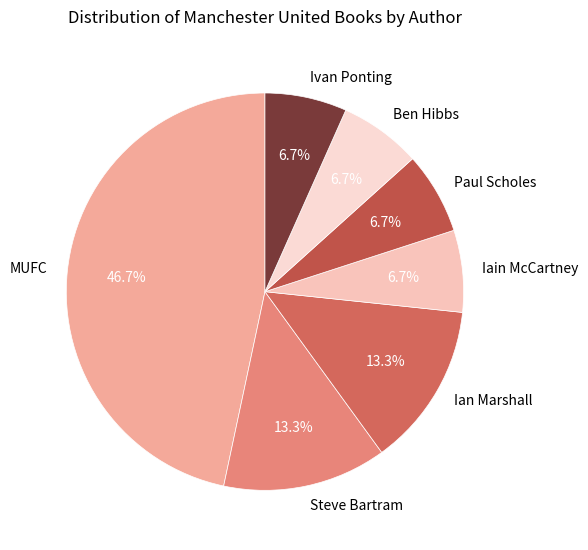

Count the number of slices in the pie.

7